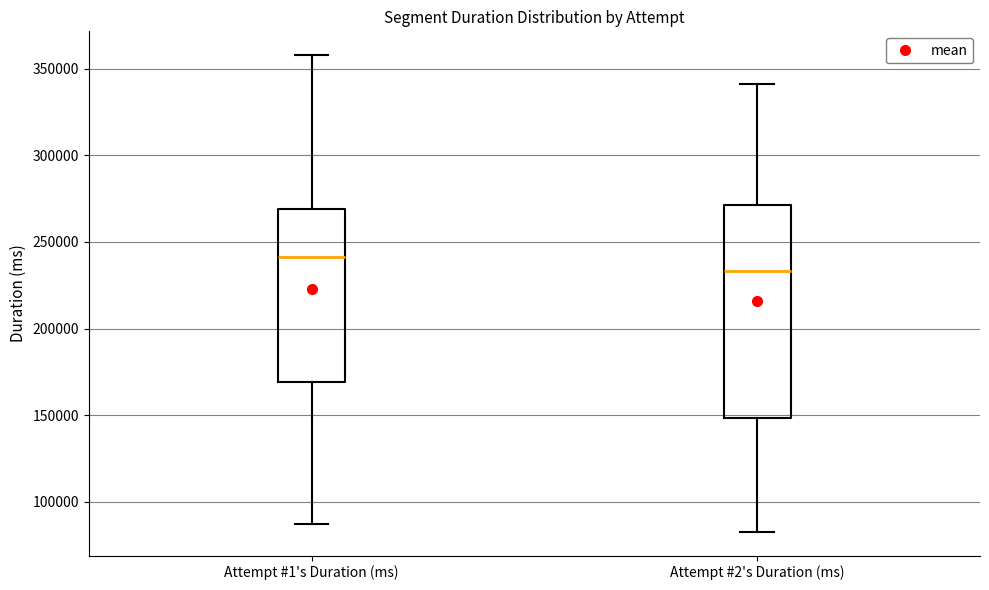

Which box is the tallest, from its lower edge to its upper edge?

Attempt #2's Duration (ms)